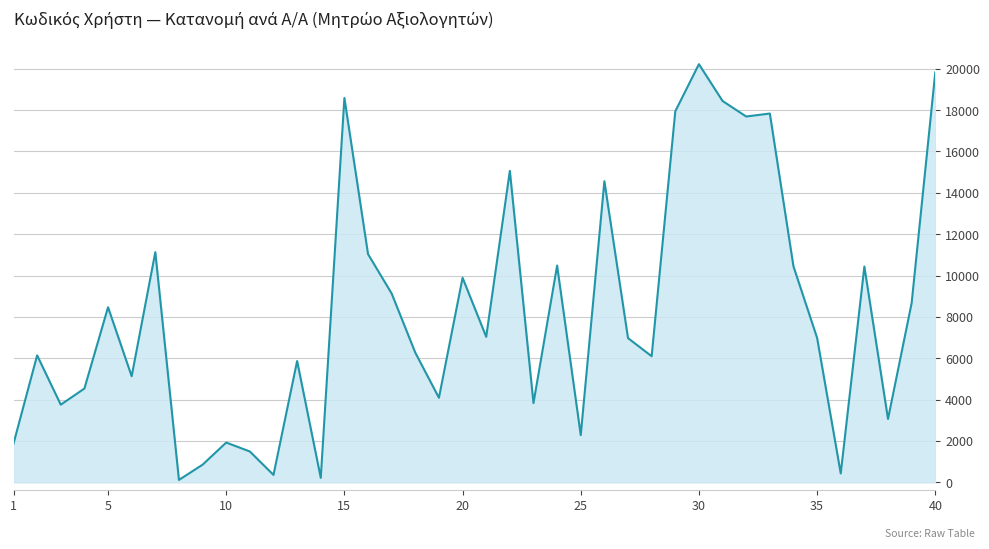

What is the maximum value shown in the chart?

20223